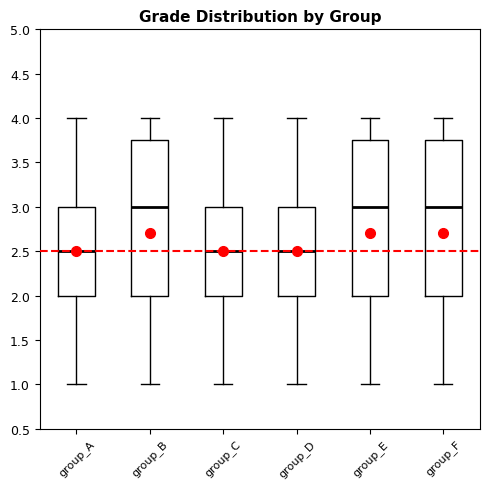

Reading left to right, read every box against the y-axis: the position of its median line, the range the box covers, and the ends of its whiskers. The values are not printed on the chart, so give them approximately, as read against the axis.

group_A: median 2.50, box 2.00 to 3.00, whiskers 1.00 to 4.00
group_B: median 3.00, box 2.00 to 3.75, whiskers 1.00 to 4.00
group_C: median 2.50, box 2.00 to 3.00, whiskers 1.00 to 4.00
group_D: median 2.50, box 2.00 to 3.00, whiskers 1.00 to 4.00
group_E: median 3.00, box 2.00 to 3.75, whiskers 1.00 to 4.00
group_F: median 3.00, box 2.00 to 3.75, whiskers 1.00 to 4.00